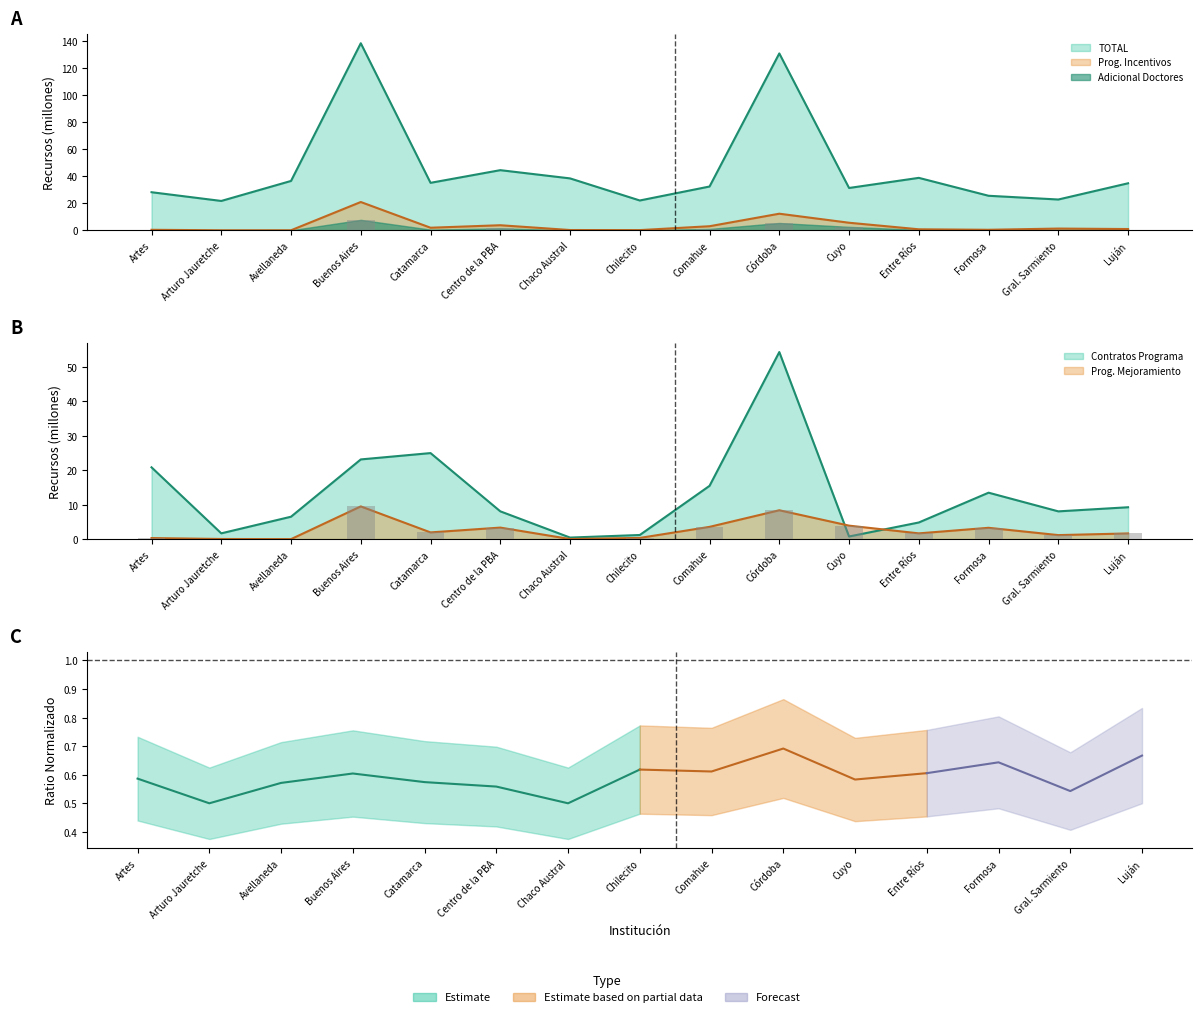

What is the total value across all series at Arturo Jauretche?

23.5